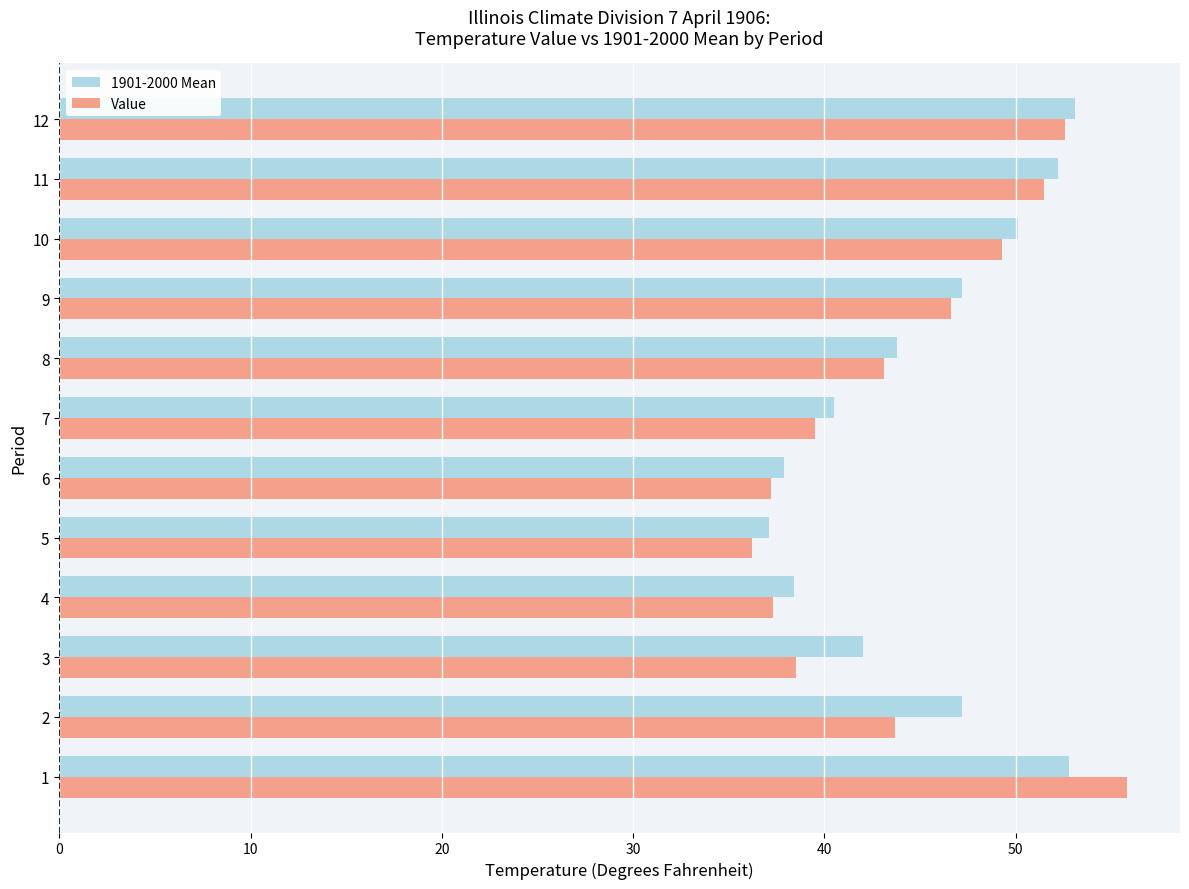

List the series in order of their peak value, lowest first.

1901-2000 Mean, Value